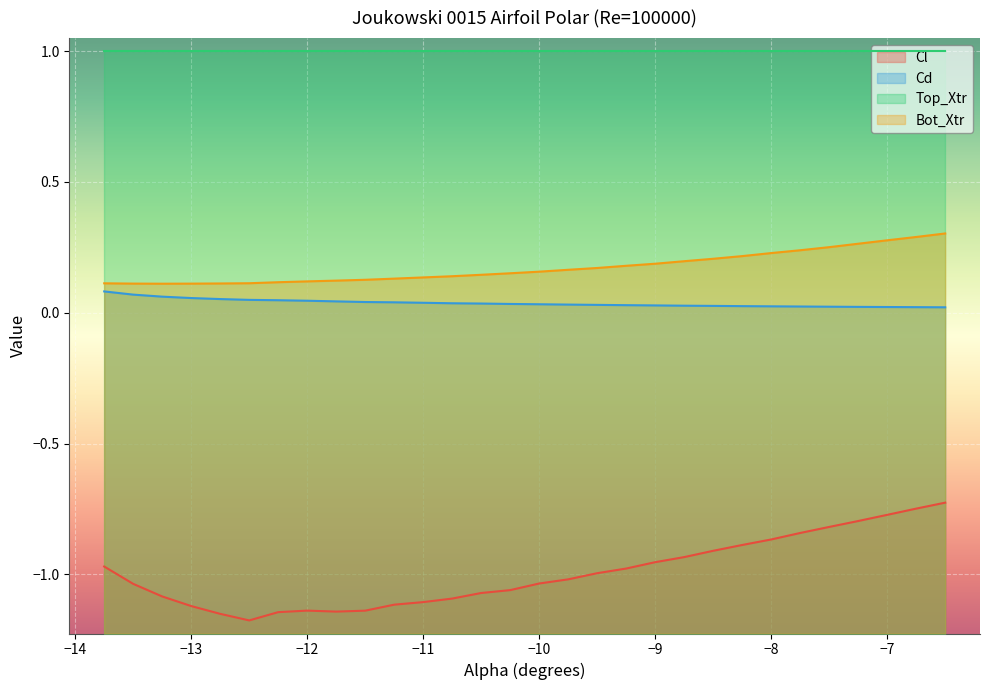

Which series has the largest total across all categories?

Top_Xtr